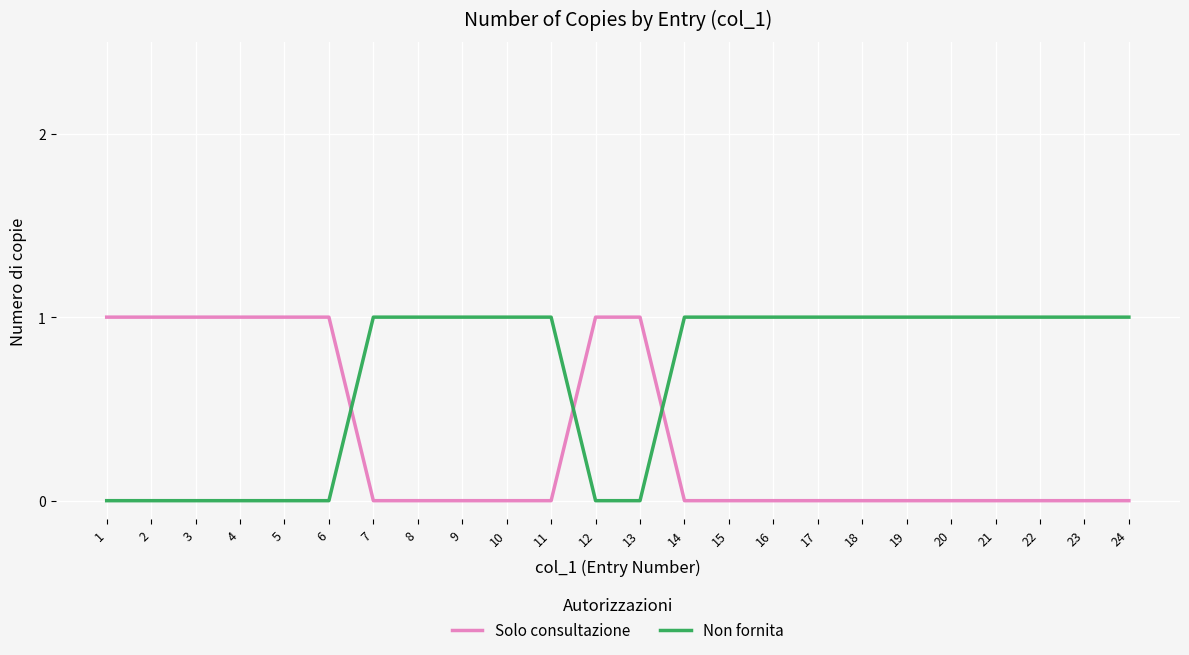

Which series has the largest total across all categories?

Non fornita